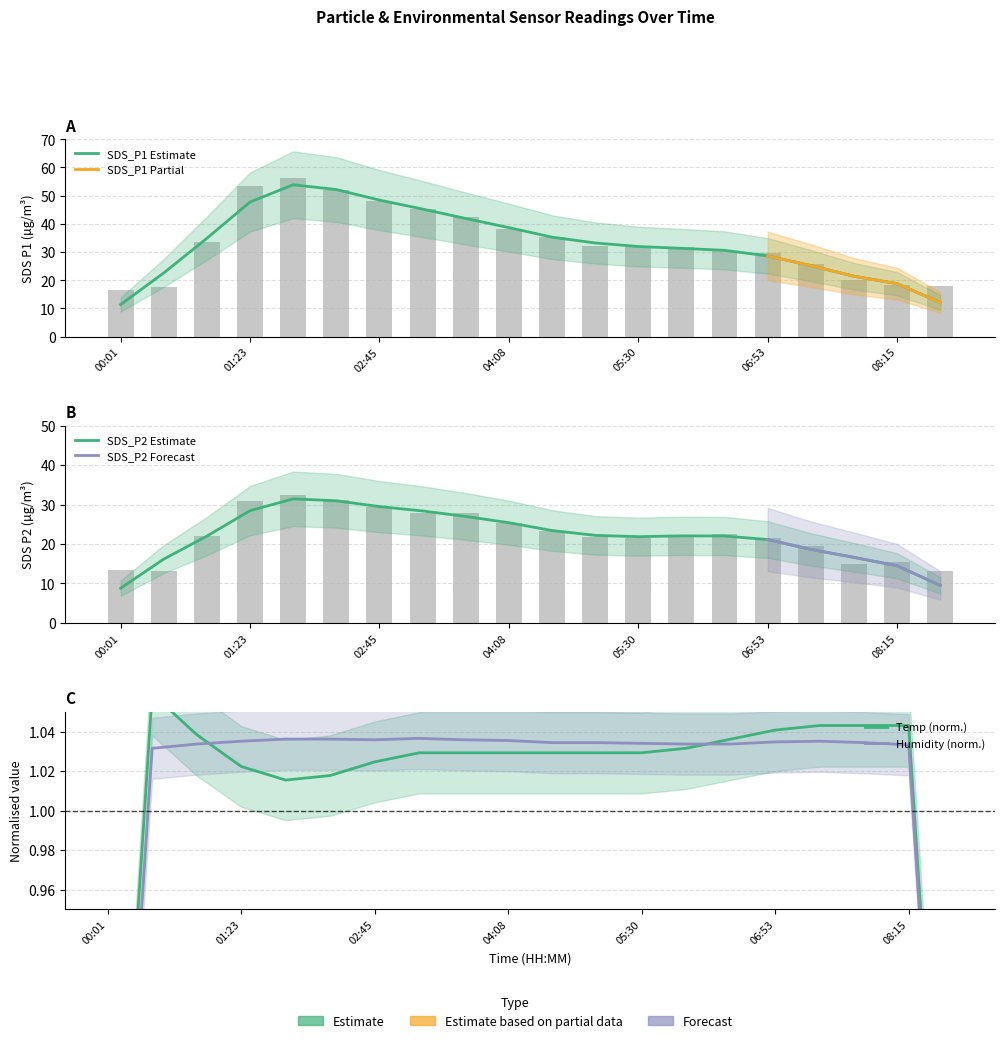

How many bars are there in total?

40